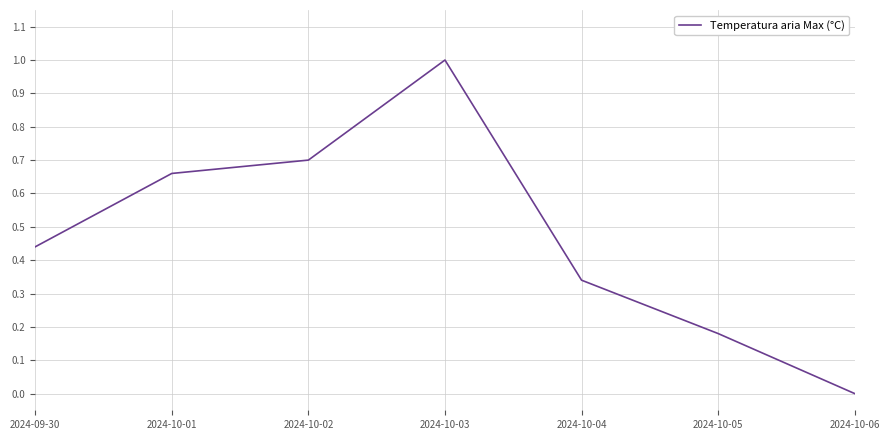

How many values exceed 0?

6